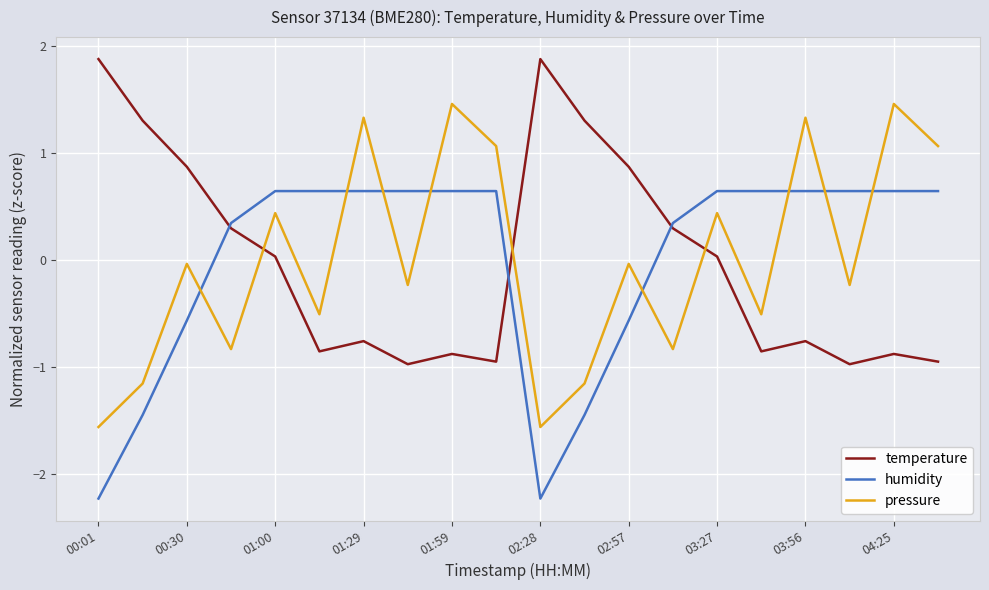

How many intersections are there between pressure and humidity?

8